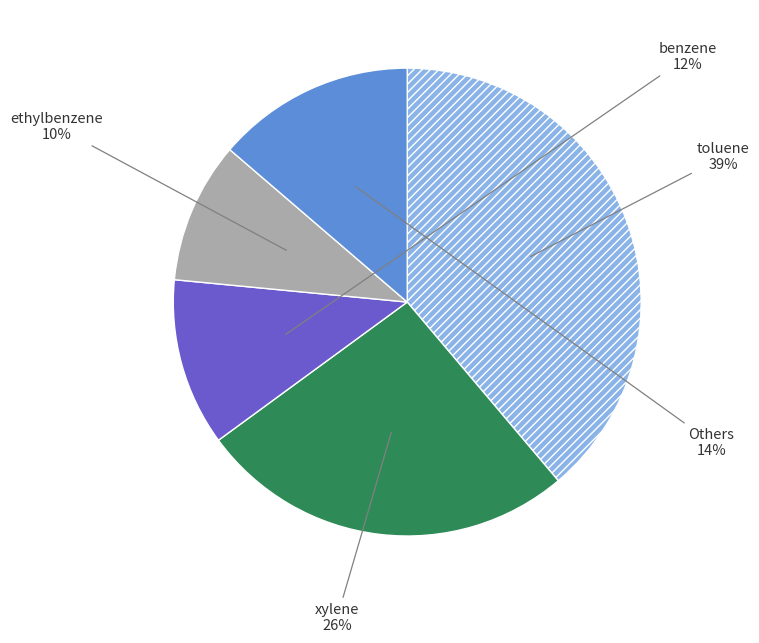

True or false: xylene accounts for 35% of the total.

False